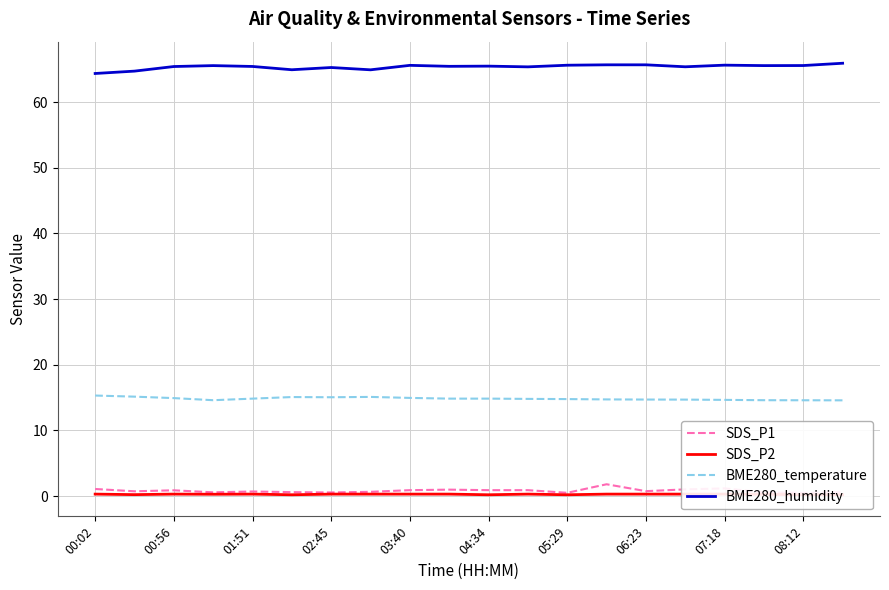

What is the sum of all SDS_P2 values?

5.4